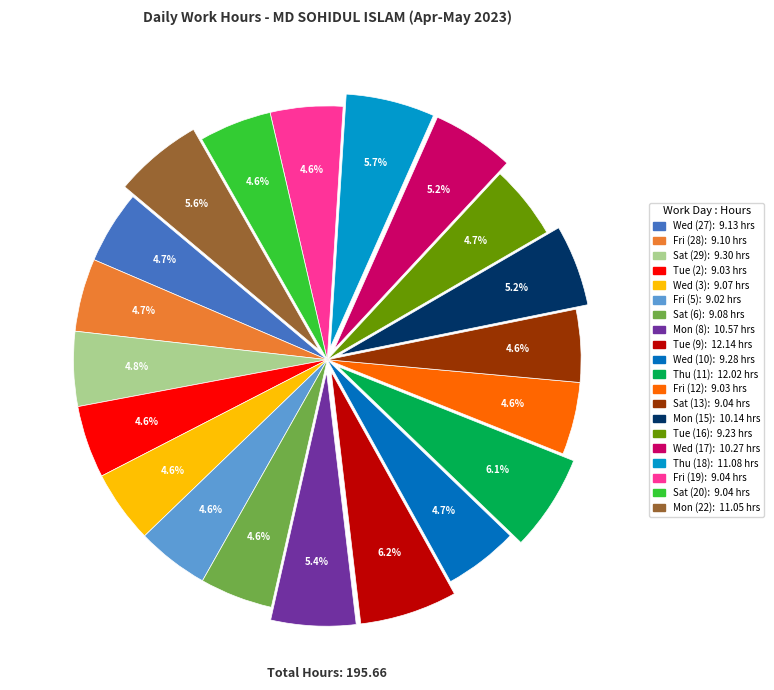

Combined, what portion of the pie is Tue (16) and Thu (18)?

10.4%